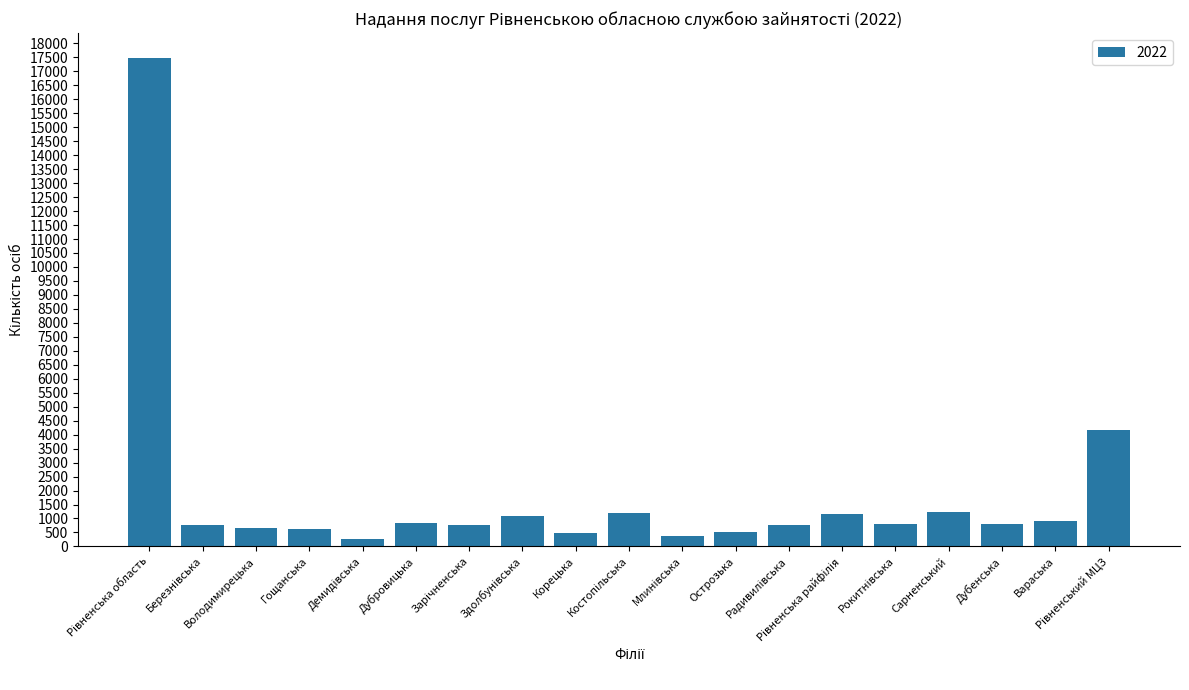

How many bars are there in total?

19